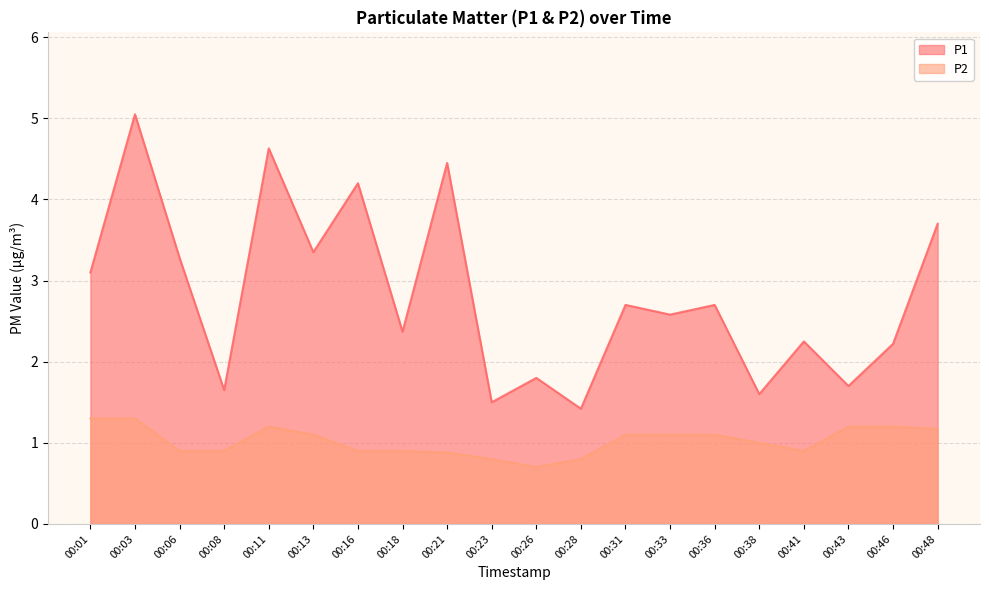

Is the value of P1 at 00:43 greater than the value of P2 at 00:48?

Yes